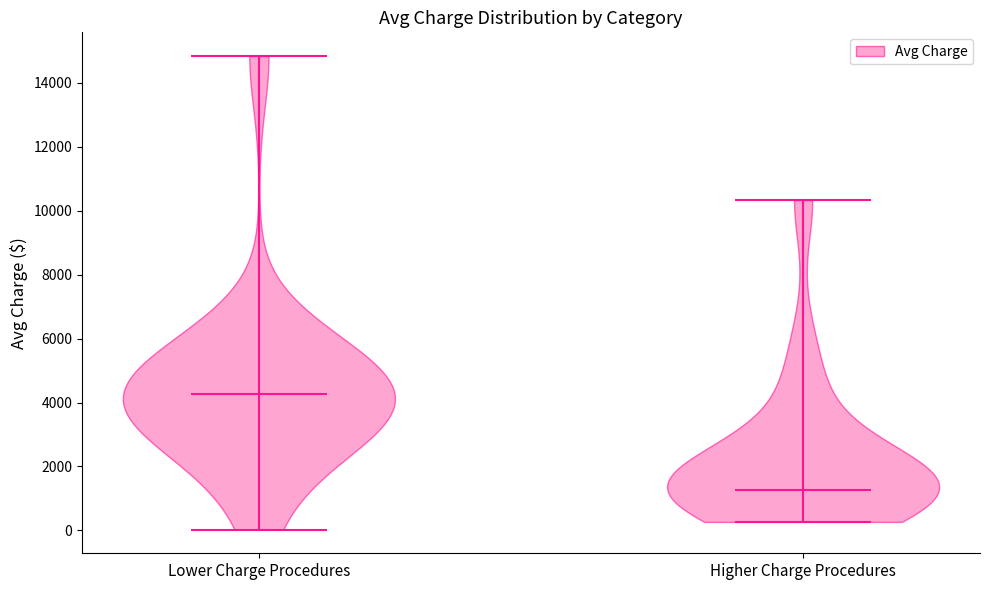

Reading left to right, read every violin against the y-axis: where its median line is, and the lowest and highest points it reaches. The values are not printed on the chart, so give them approximately, as read against the axis.

Lower Charge Procedures: median line 4200, lowest point 0, highest point 14800
Higher Charge Procedures: median line 1200, lowest point 200, highest point 10400